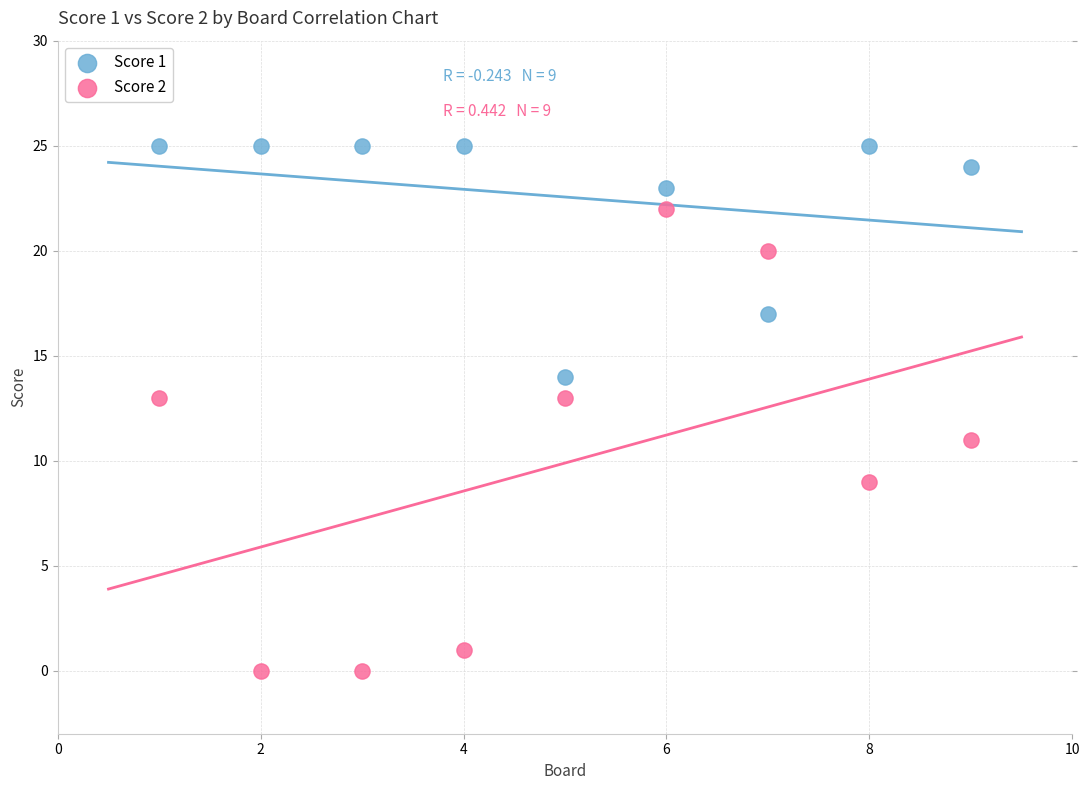

Across all data points, what is the range of X values (max minus min)?

8